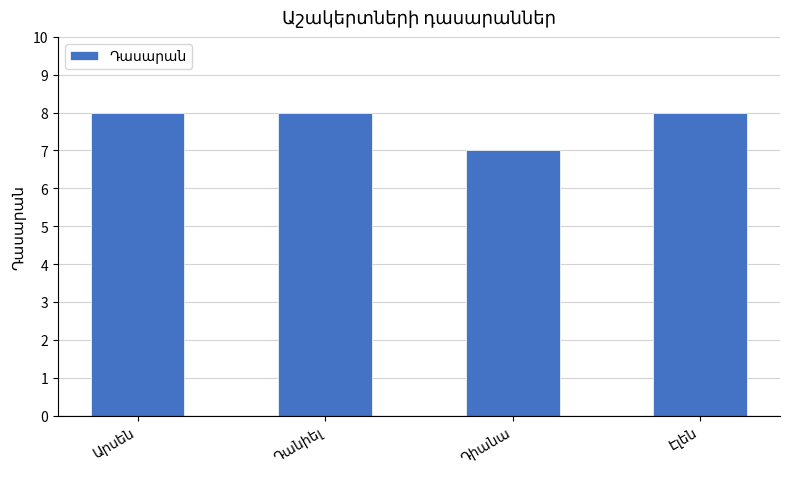

What is the average value?

8